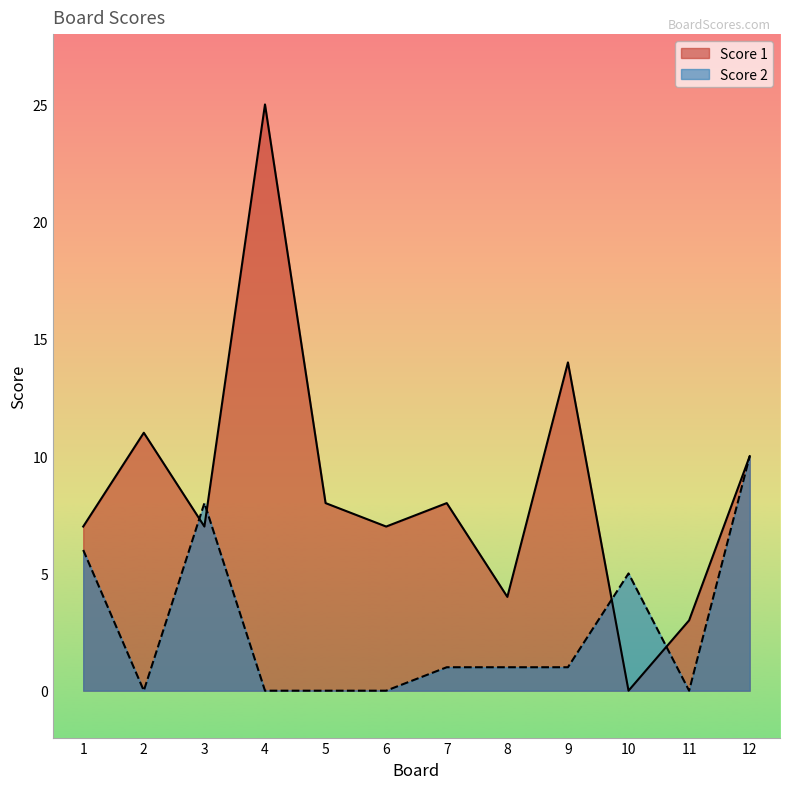

What is the total value across all series at 10?

5